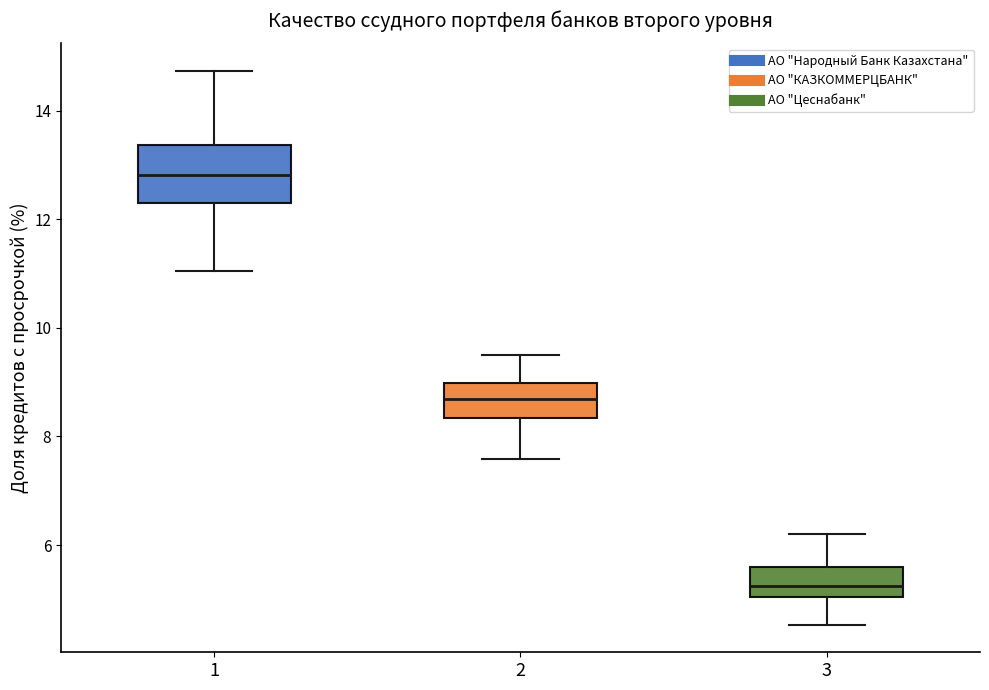

Where is the lower edge of the box at x = 3 on the y-axis? The values are not printed on the chart, so give them approximately, as read against the axis.

5.0